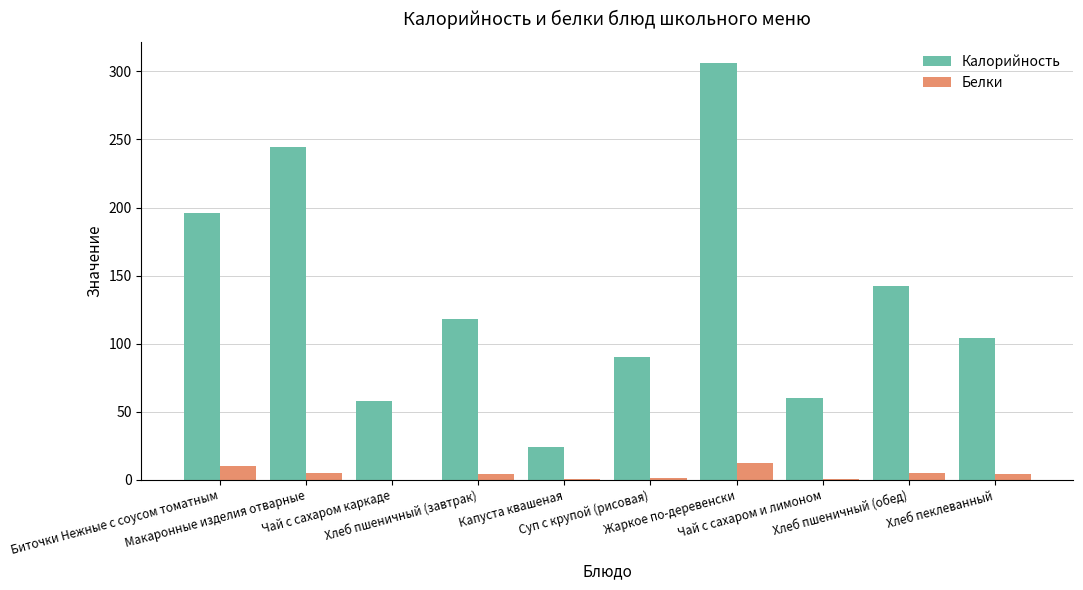

Which category has the highest value in the Калорийность series?

Жаркое по-деревенски